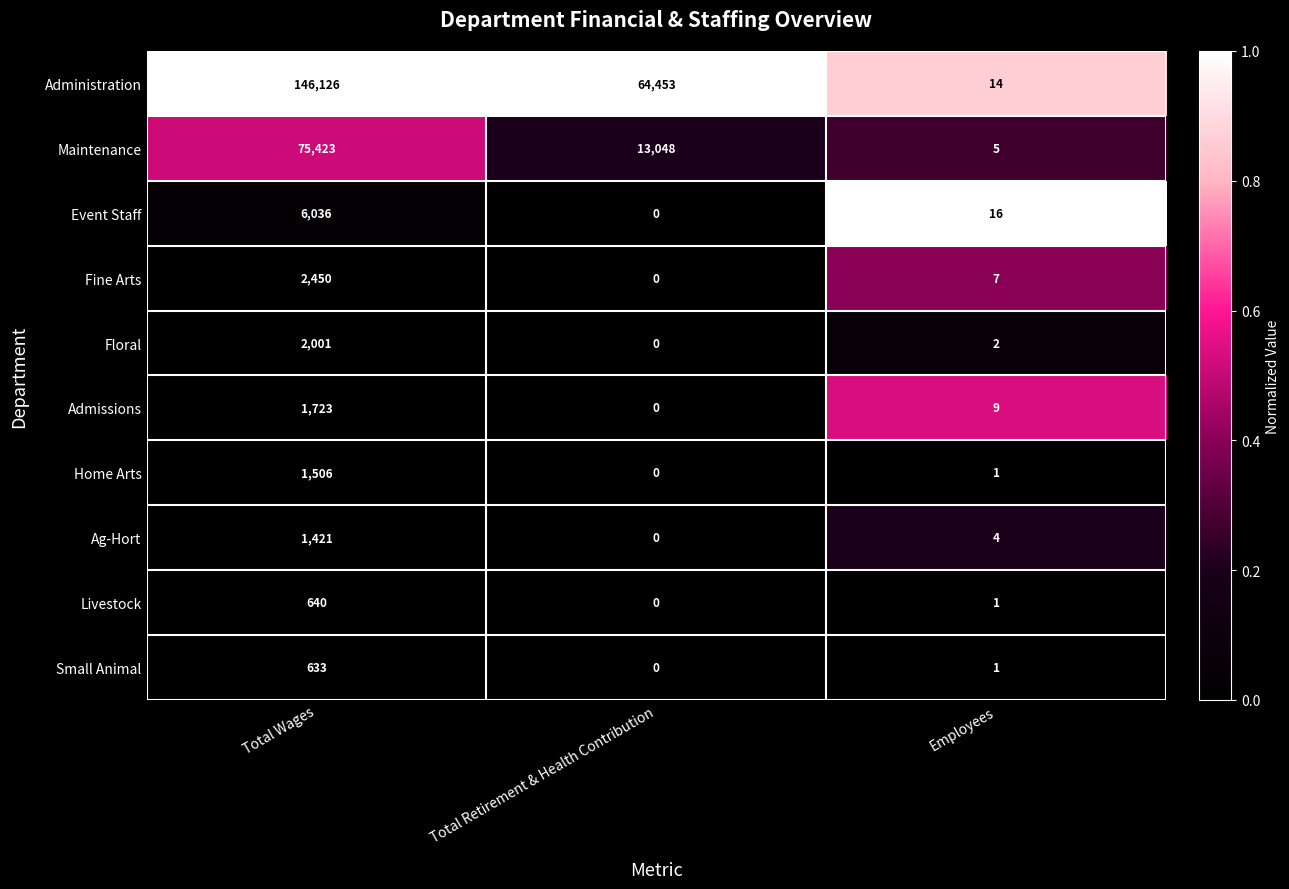

Which category has the highest value across all series?

Total Wages